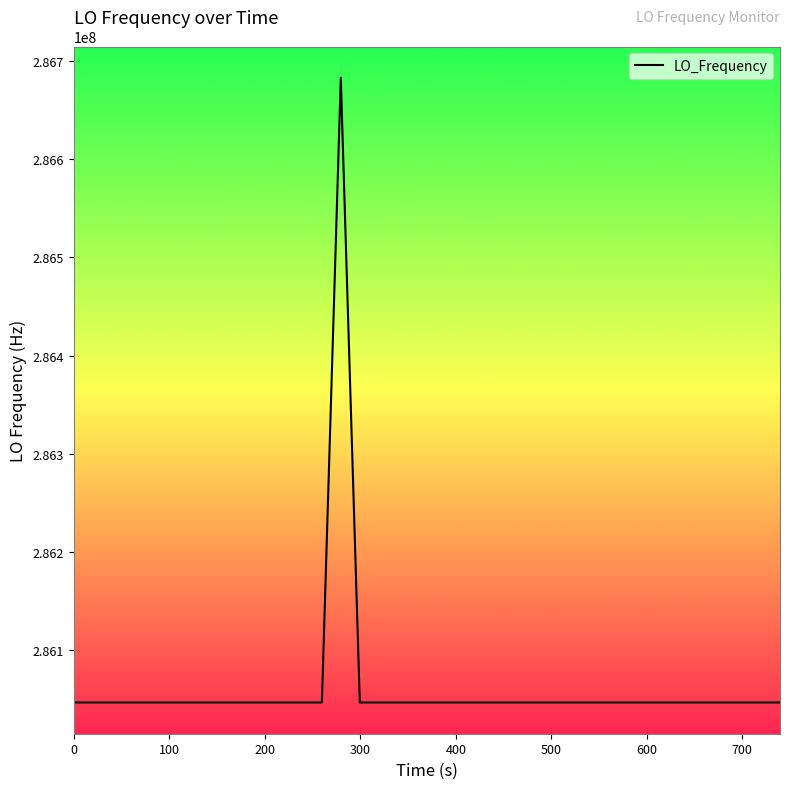

What is the difference between the maximum and minimum values?

635706.9